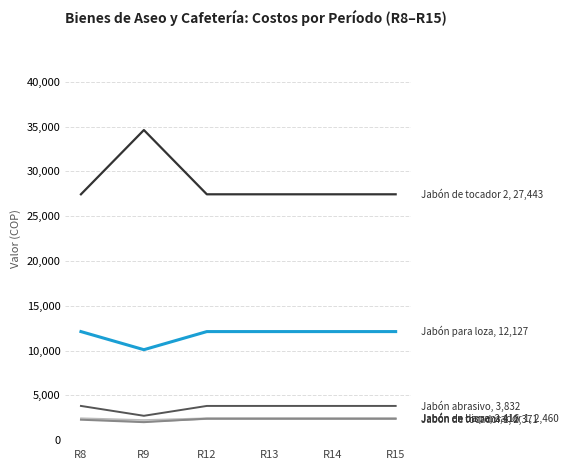

Does the chart display data point markers on the line(s)?

No